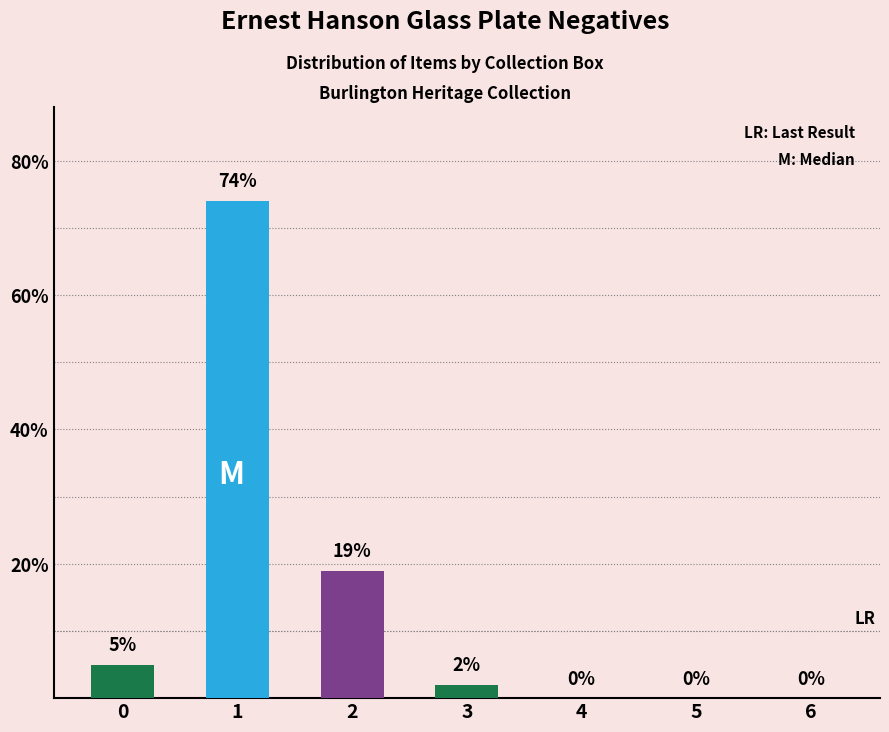

Reading left to right, transcribe all the data shown in this chart.

5	74	19	2	0	0	0